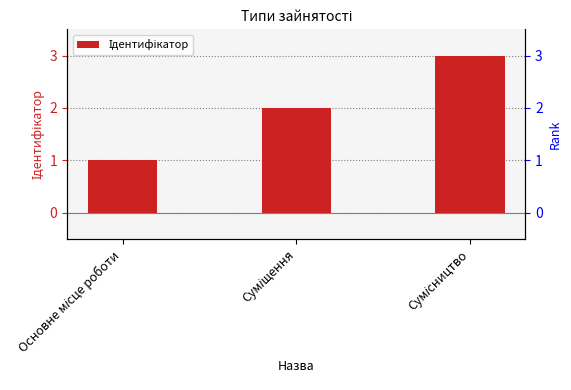

Rank the categories by value from highest to lowest.

Сумісництво, Суміщення, Основне місце роботи